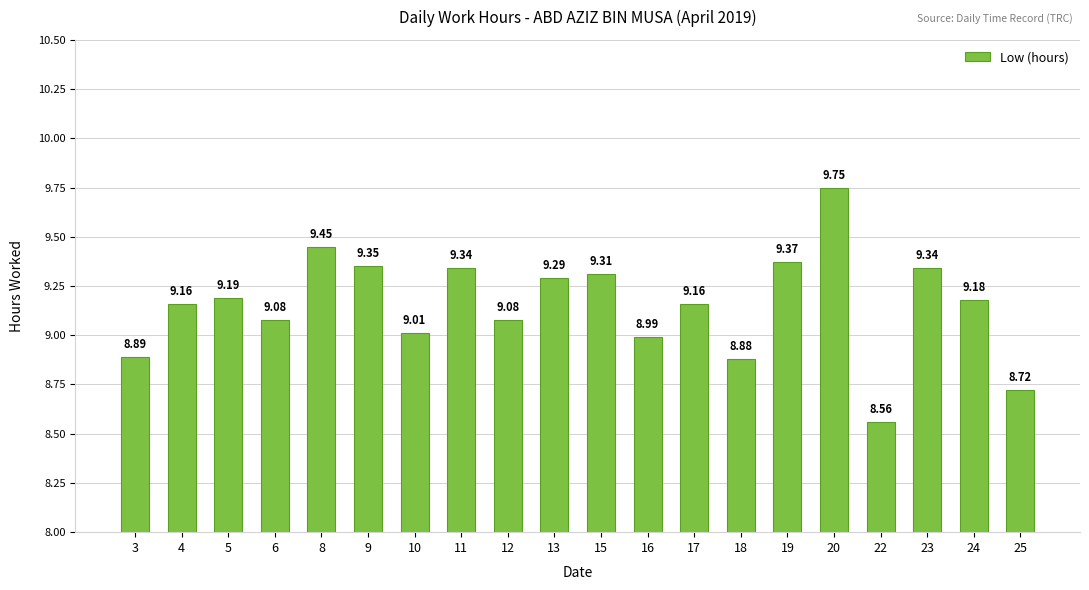

What is the sum of the values at 20 and 8?

19.2